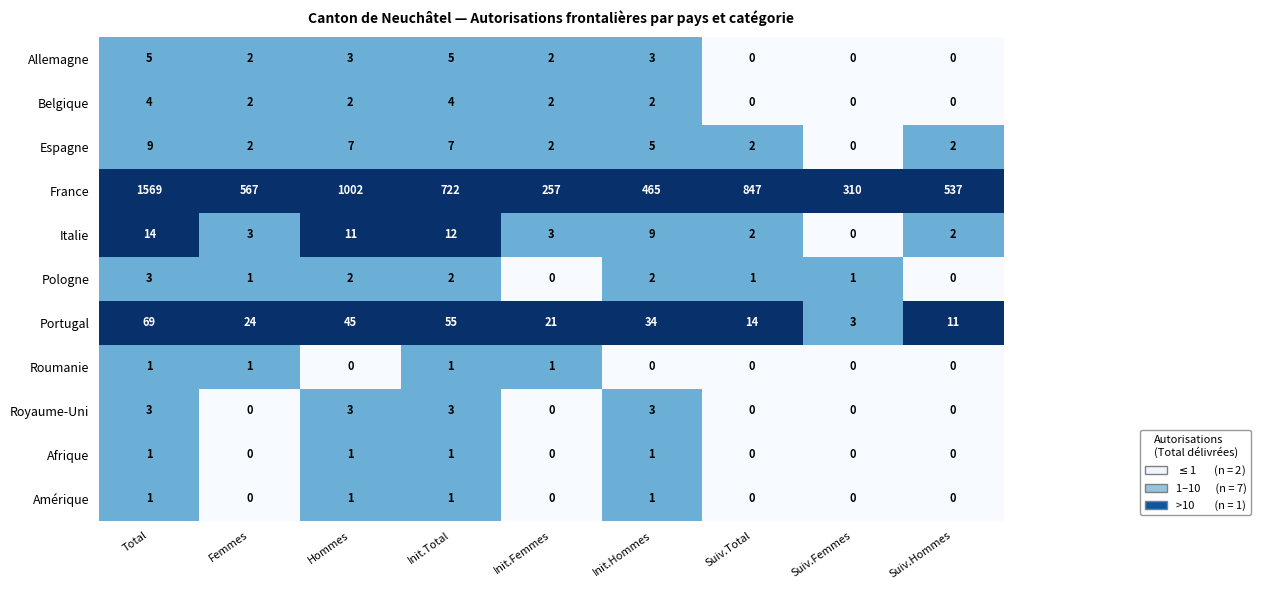

Which series has the largest total across all categories?

France